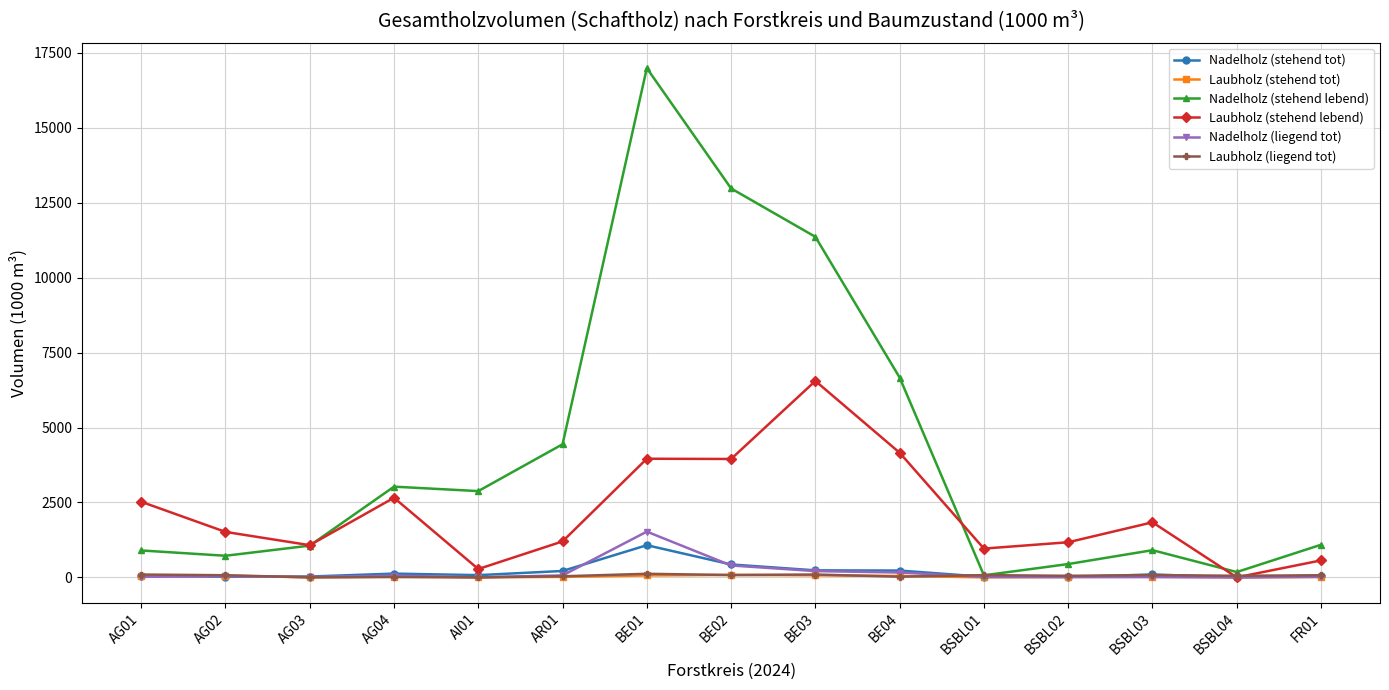

What is the label of the 6th point from the left?

AR01